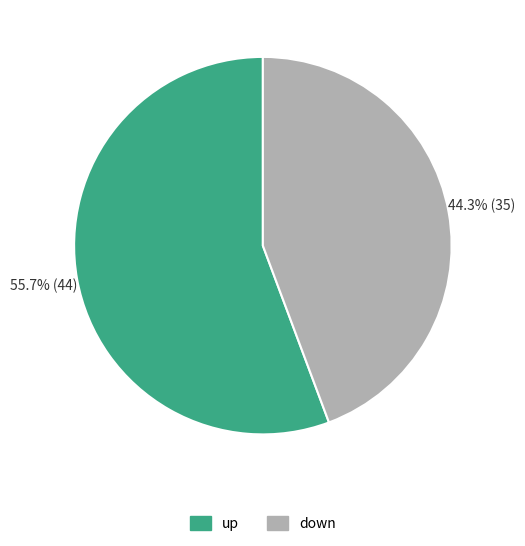

Does any single category account for the majority?

Yes